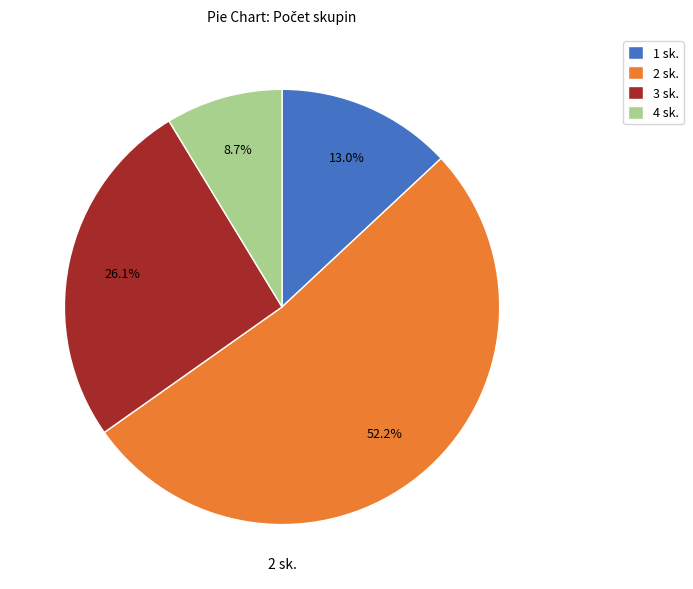

How many segments does this pie chart have?

4